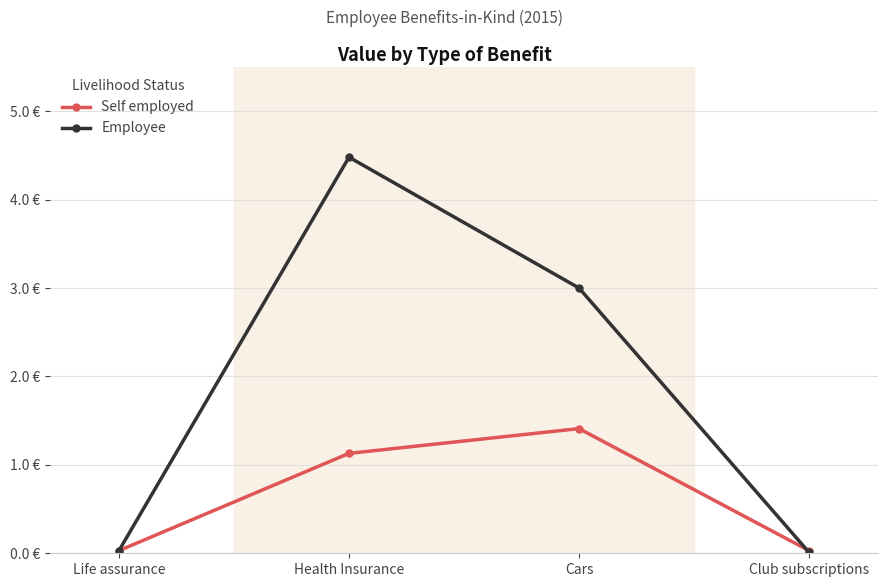

Which series has the largest range (max minus min)?

Employee